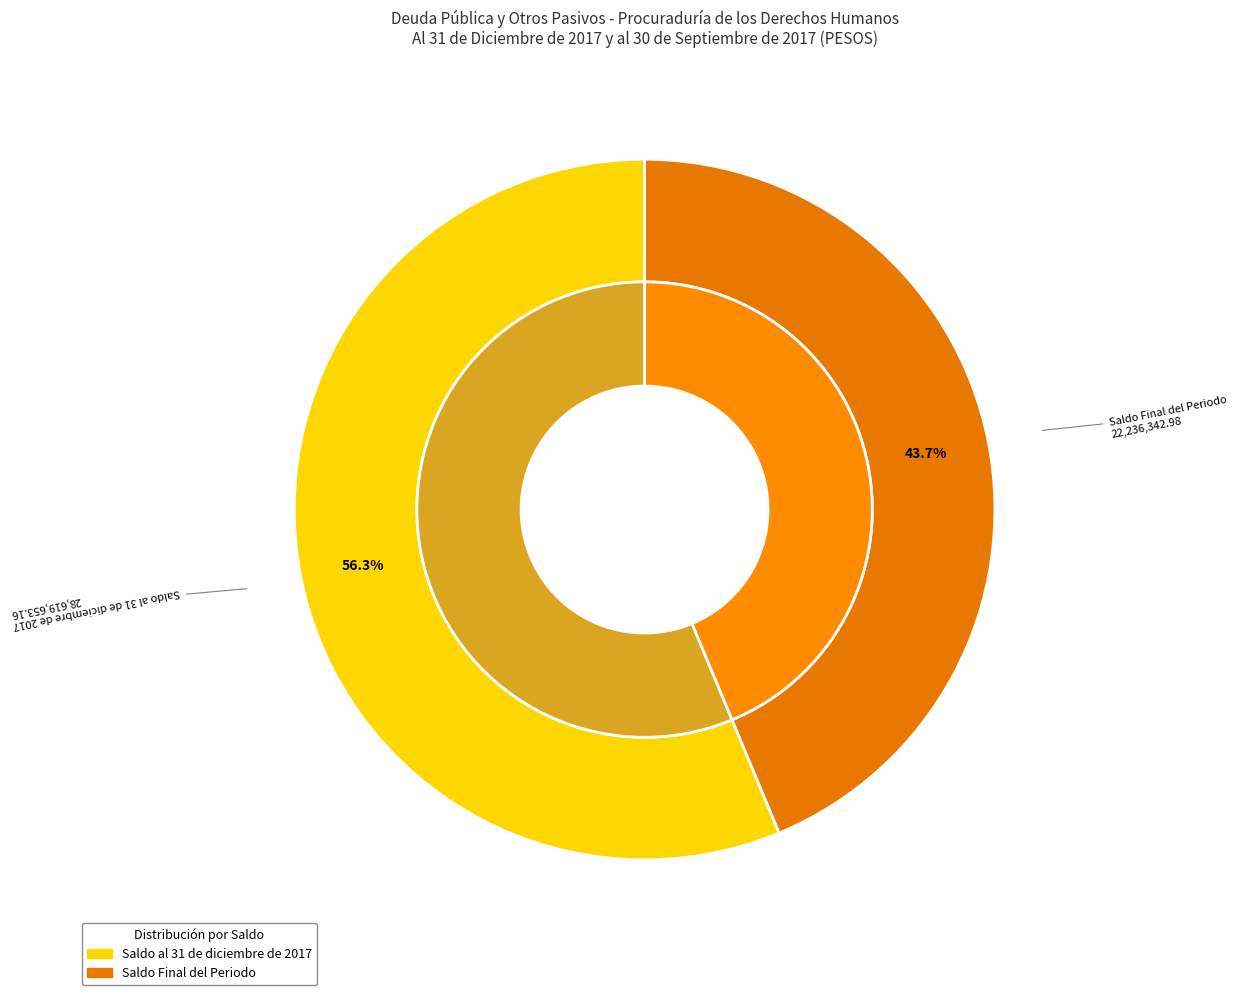

Which slice represents more than half of the pie?

Saldo al 31 de diciembre de 2017